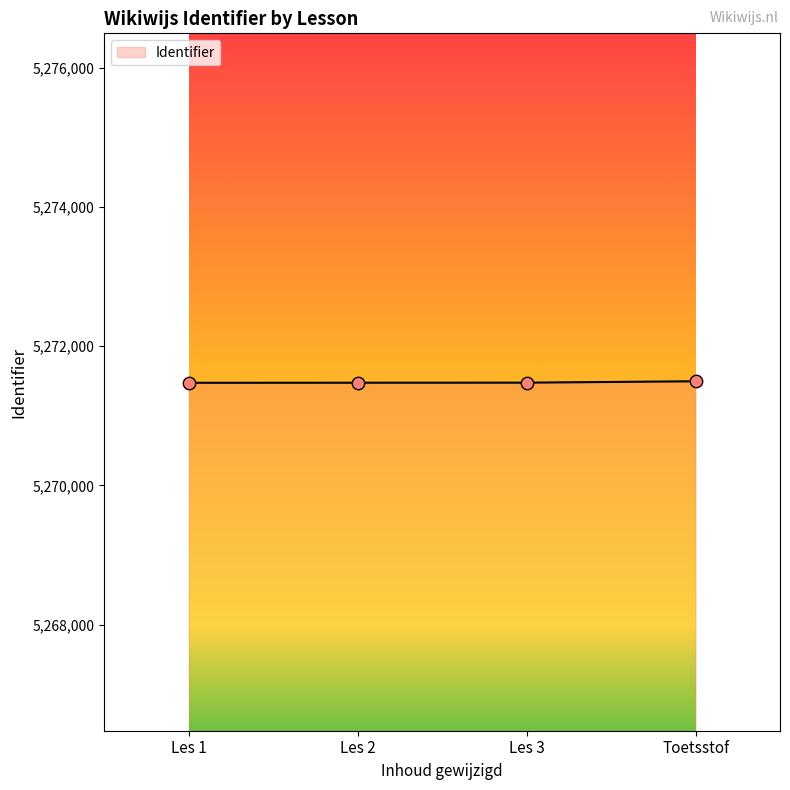

What is the ratio of the value at Les 1 to the value at Toetsstof?

1.0